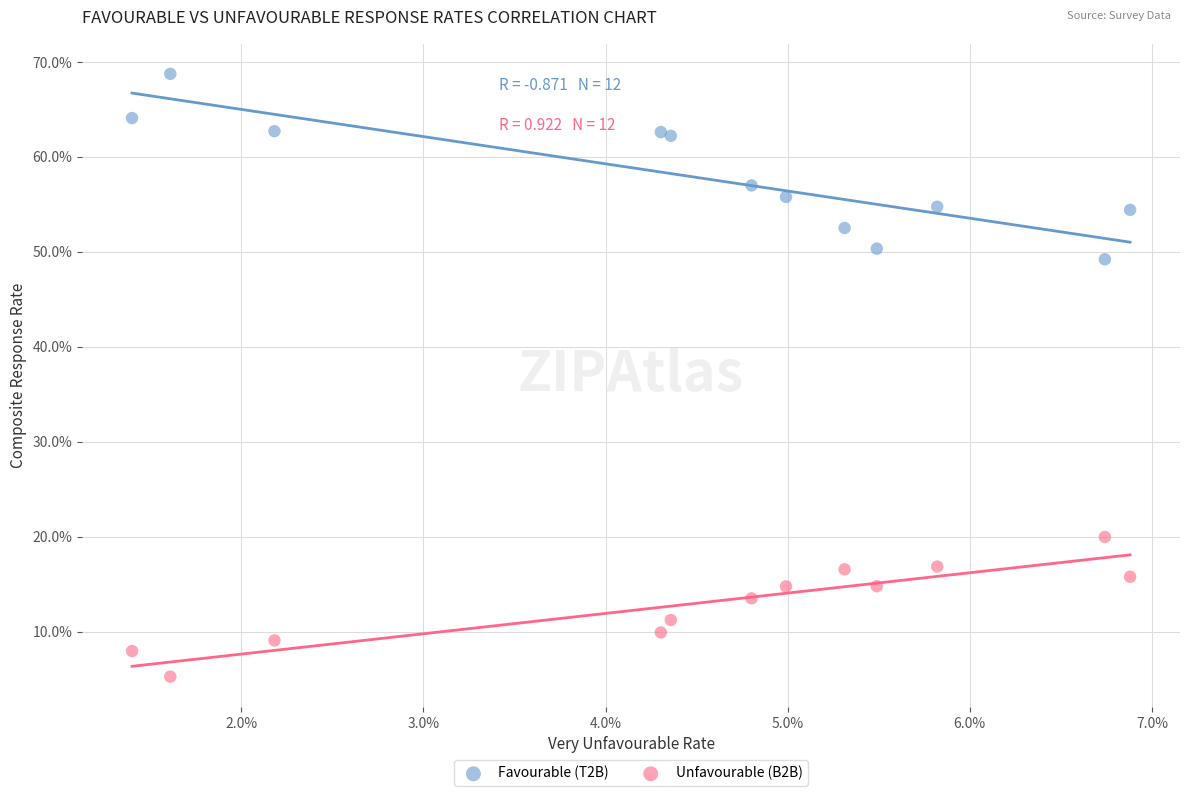

What are all the series names shown in the legend?

Favourable (T2B), Unfavourable (B2B)